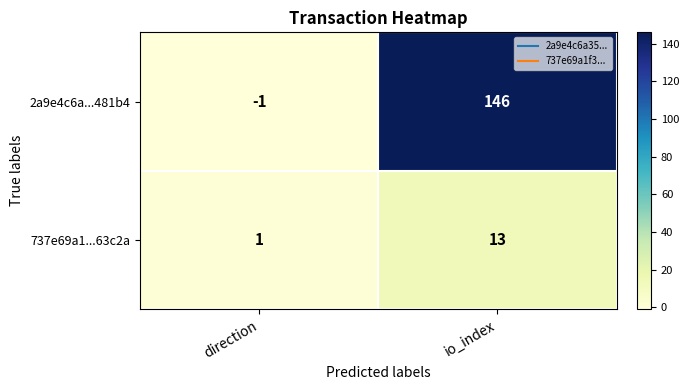

At which label is 2a9e4c6a...481b4 closest to 72?

direction